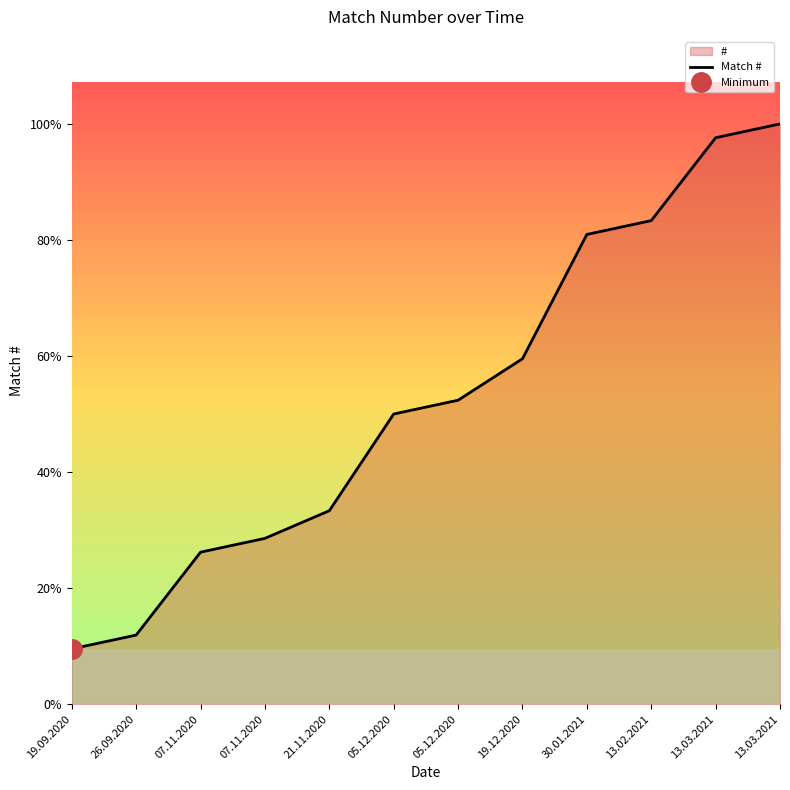

Which category has the highest value across all series?

13.03.2021